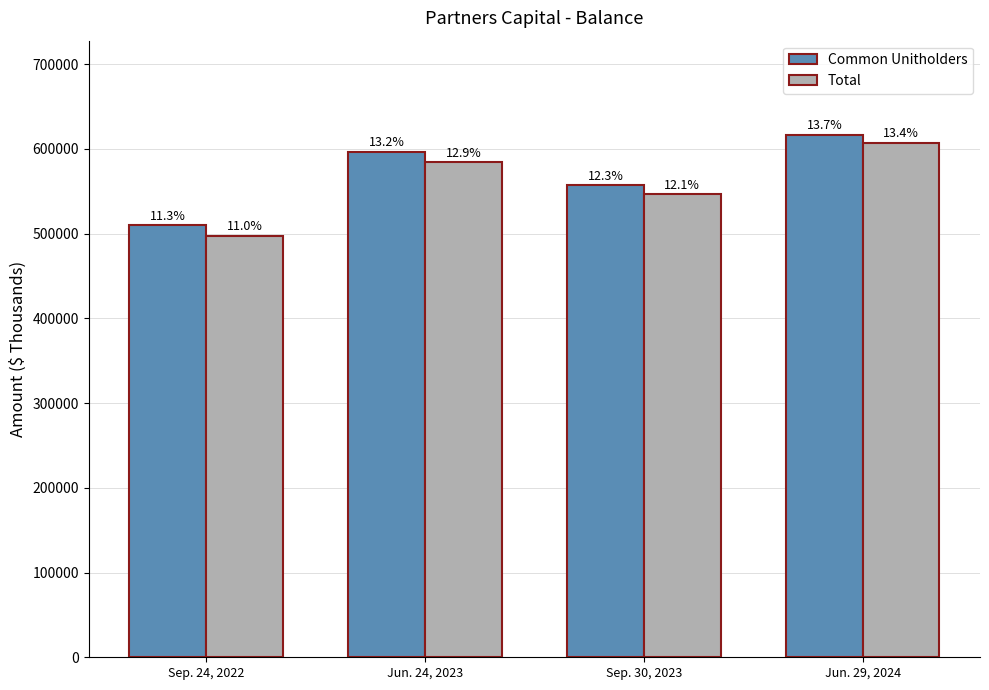

At which category is the sum across all series the highest?

Jun. 29, 2024